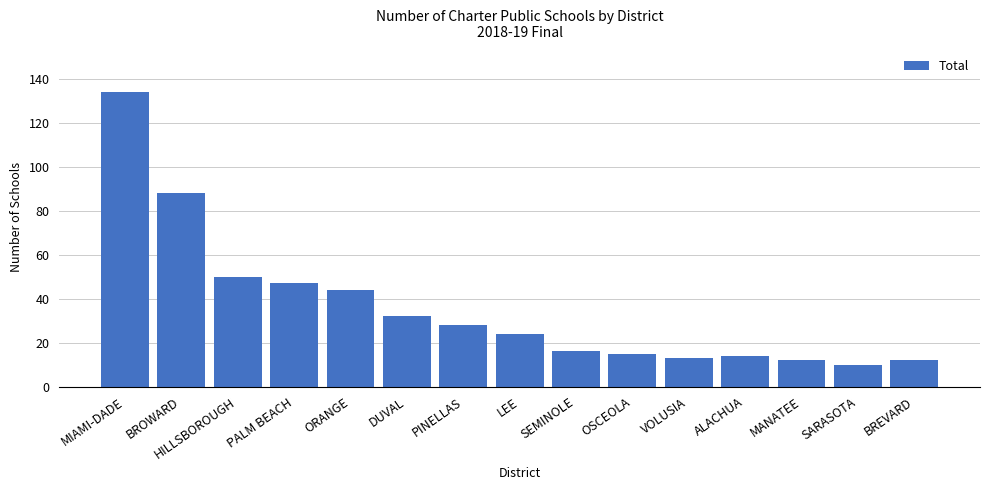

How many data points are less than 24?

7